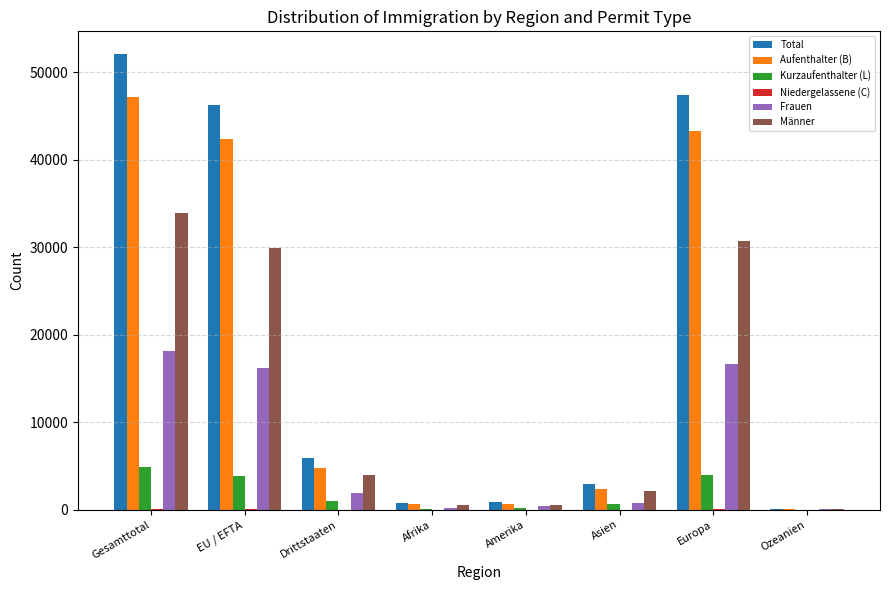

True or false: Männer has a value of 30673 at Europa.

True